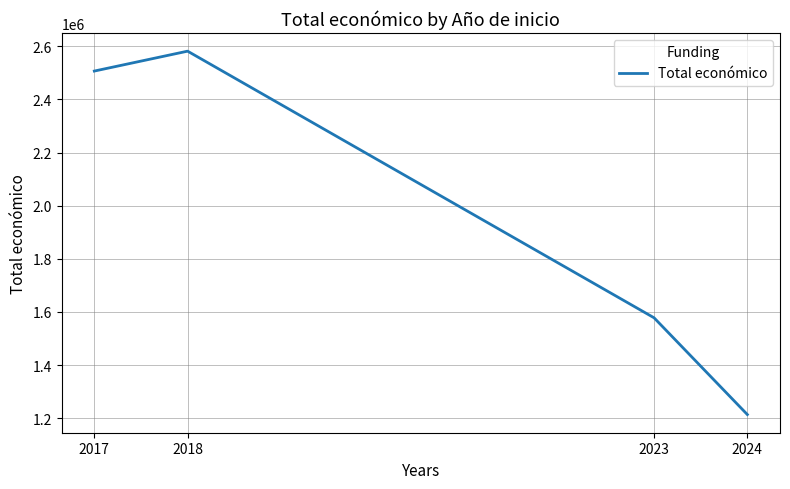

Where is the data nearest to the value 1897775?

2023